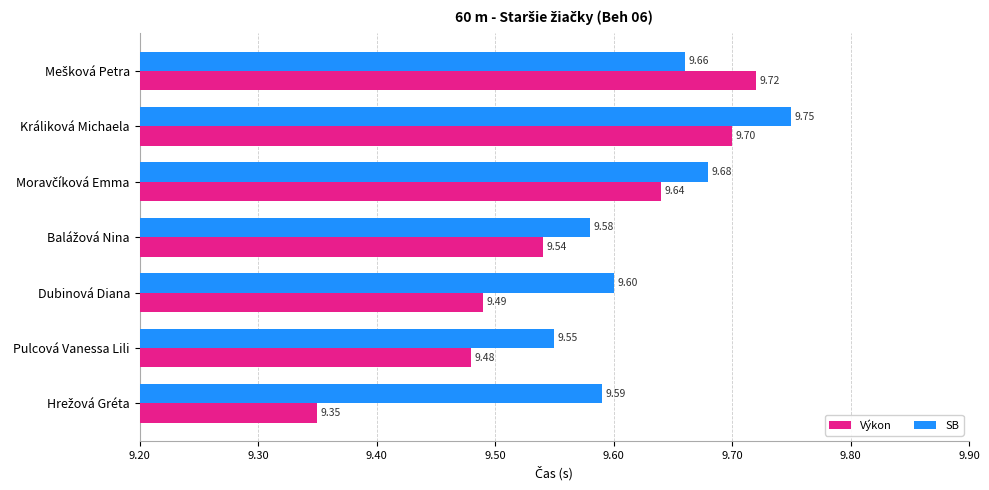

Where is SB nearest to the value 9?

Pulcová Vanessa Lili